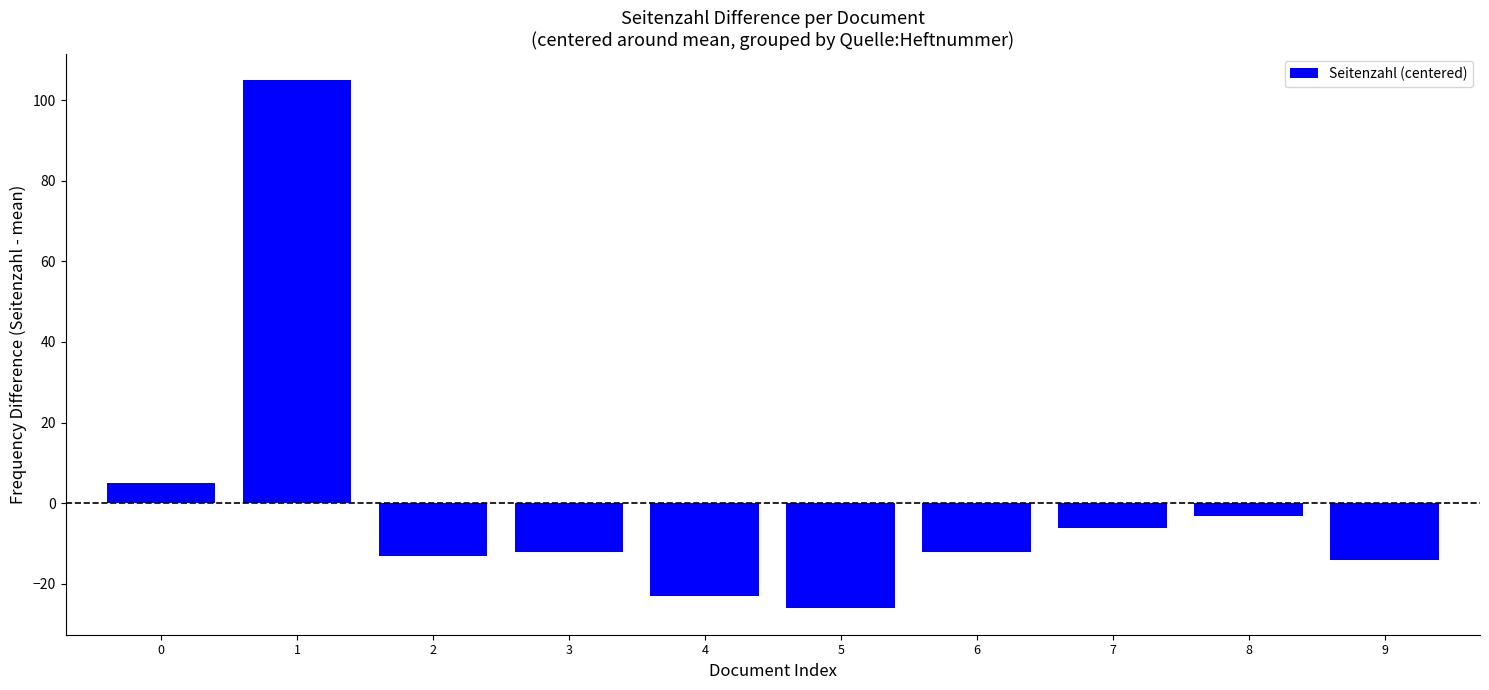

What is the value of the 2nd bar from the left?

104.9